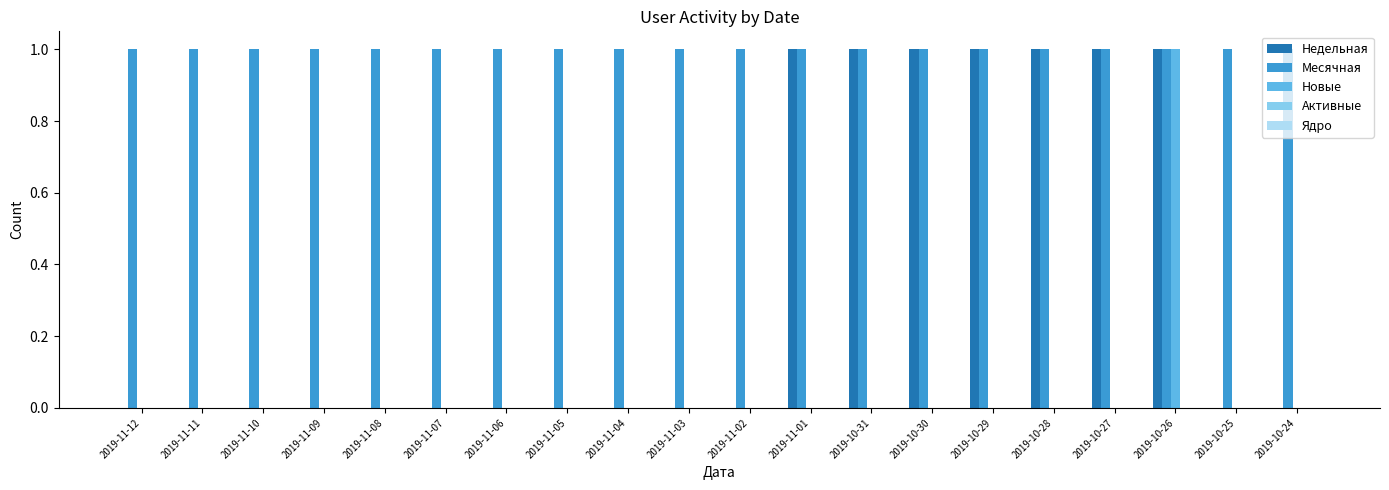

What is the sum of all Месячная values?

20